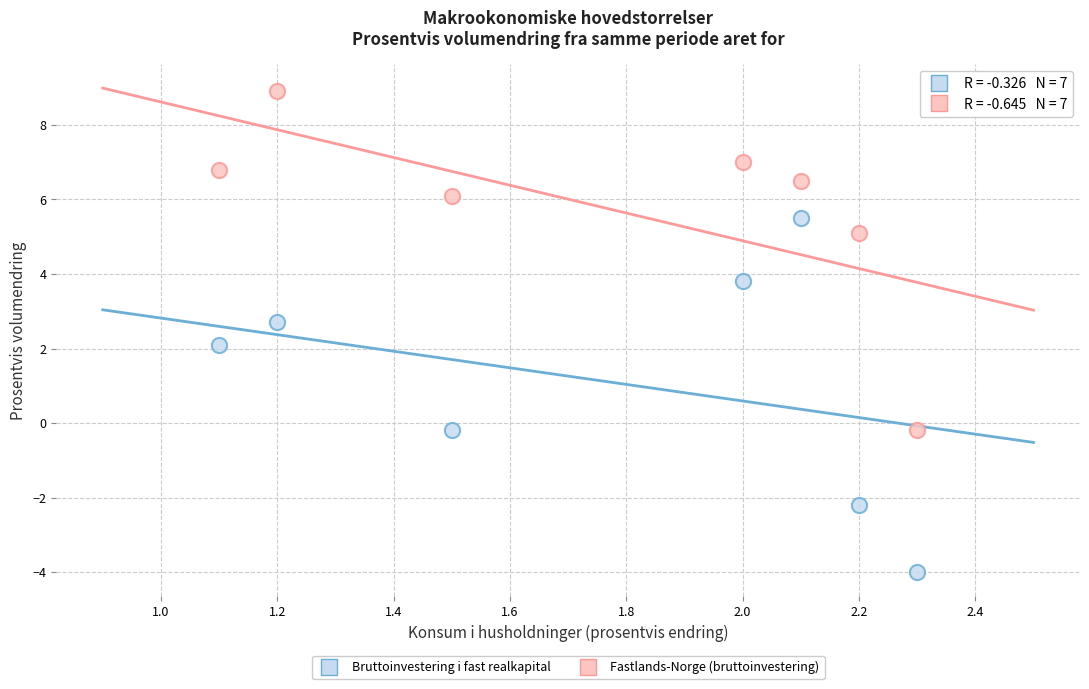

In the Fastlands-Norge (bruttoinvestering) series, what Y value is closest to 4?

5.1